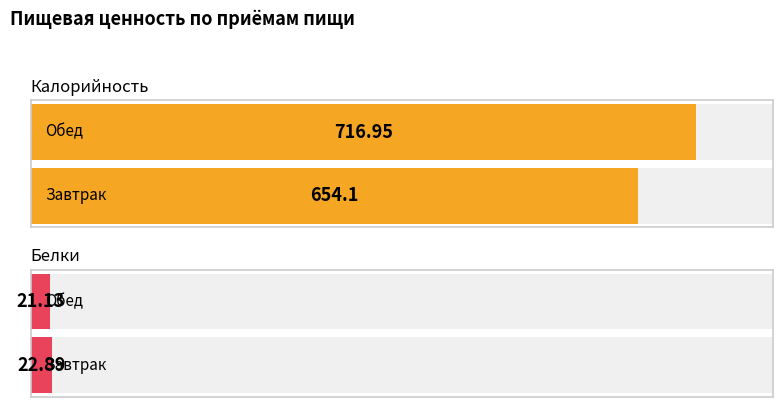

Reading left to right, list all the values displayed in this chart.

Калорийность: 654.1	717.0
Белки: 22.9	21.1